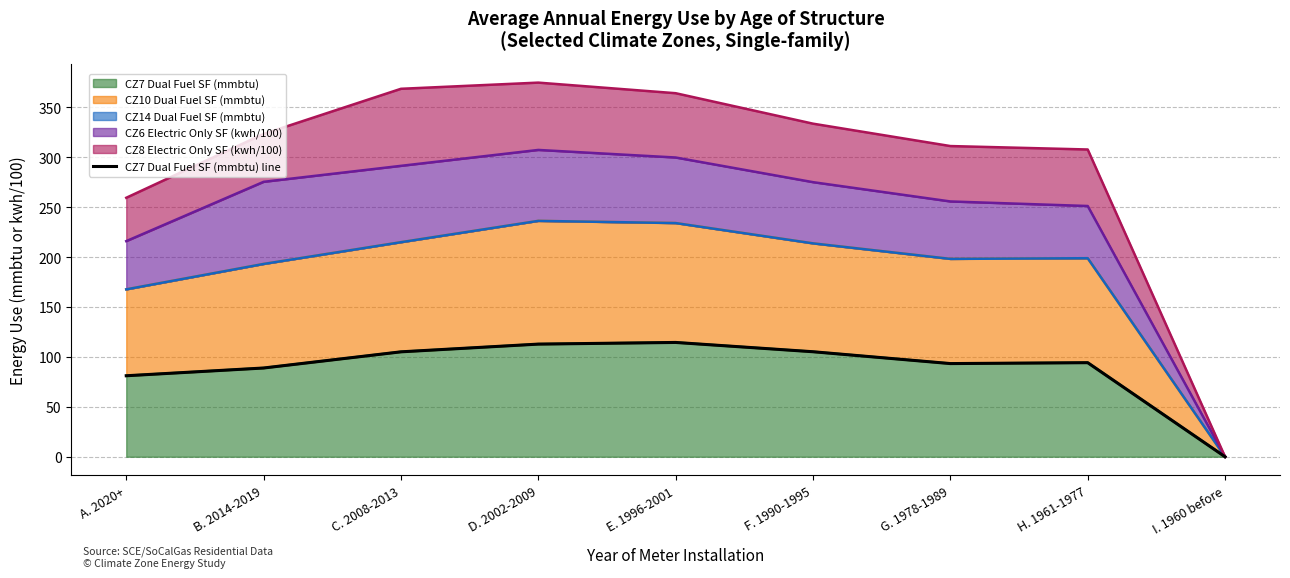

What is the value of the 6th point from the left?

105.2